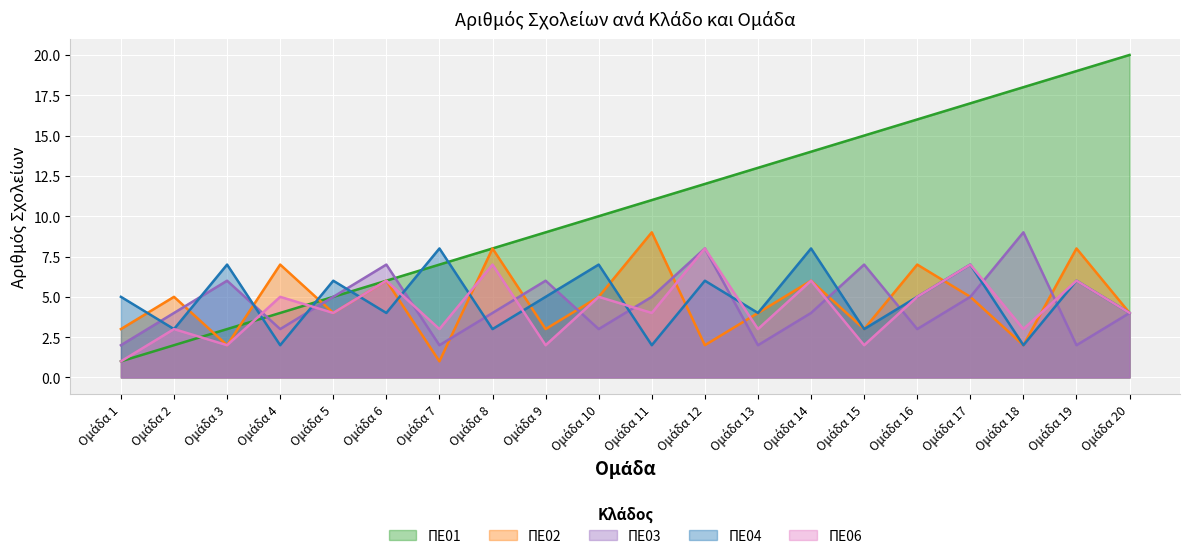

True or false: ΠΕ03 has a value of 2 at Ομάδα 5.

False